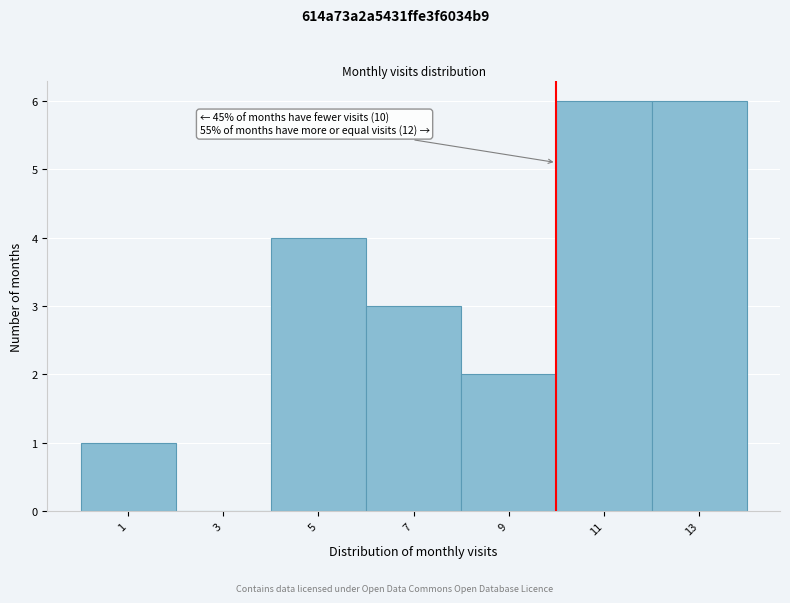

Reading right to left, extract all data points from this chart.

13=6	11=6	9=2	7=3	5=4	3=0	1=1